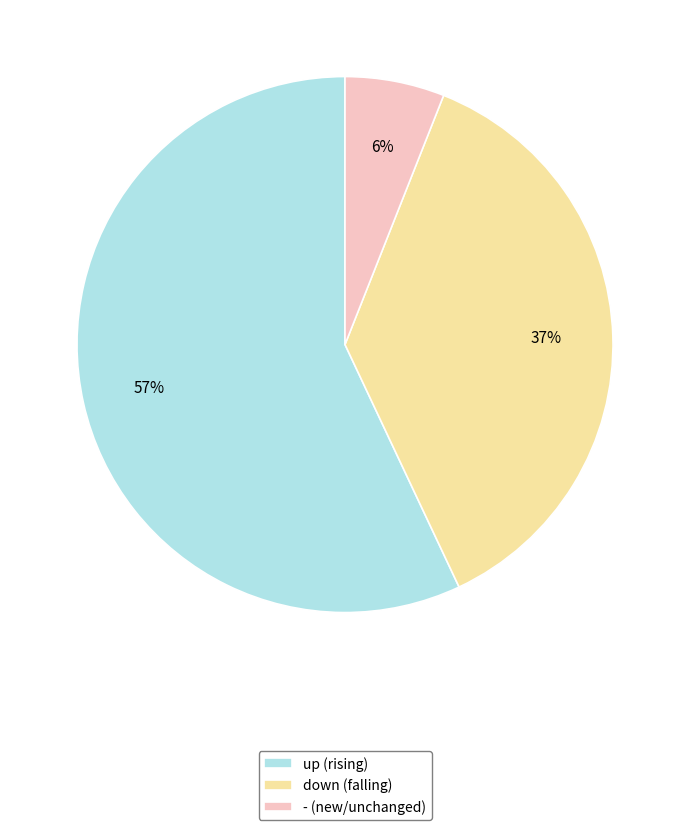

Which slice is the largest?

up